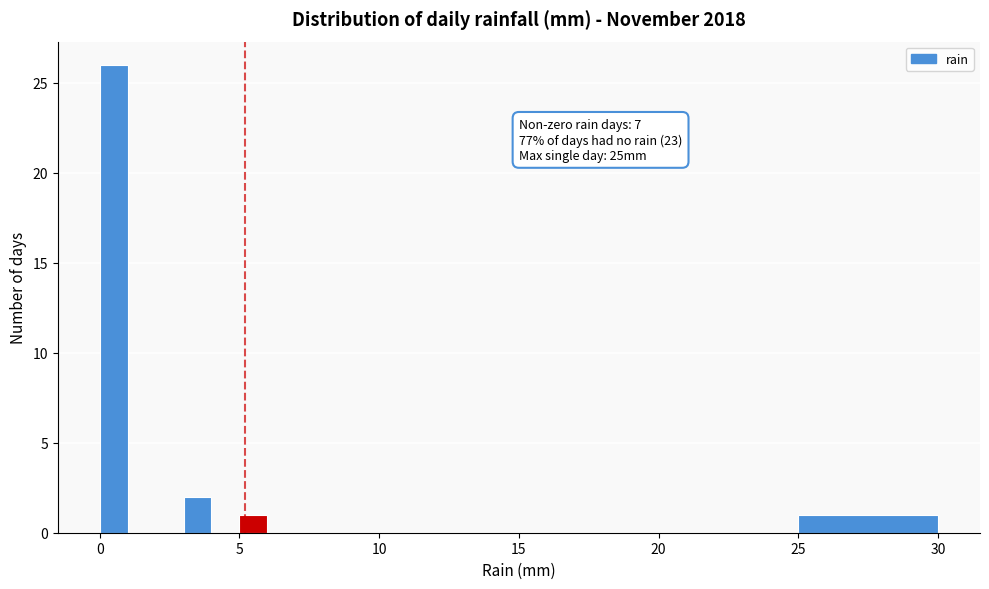

Around what value on the x-axis is the tallest bar? Give the approximate position of its centre, as read against the axis.

0.5